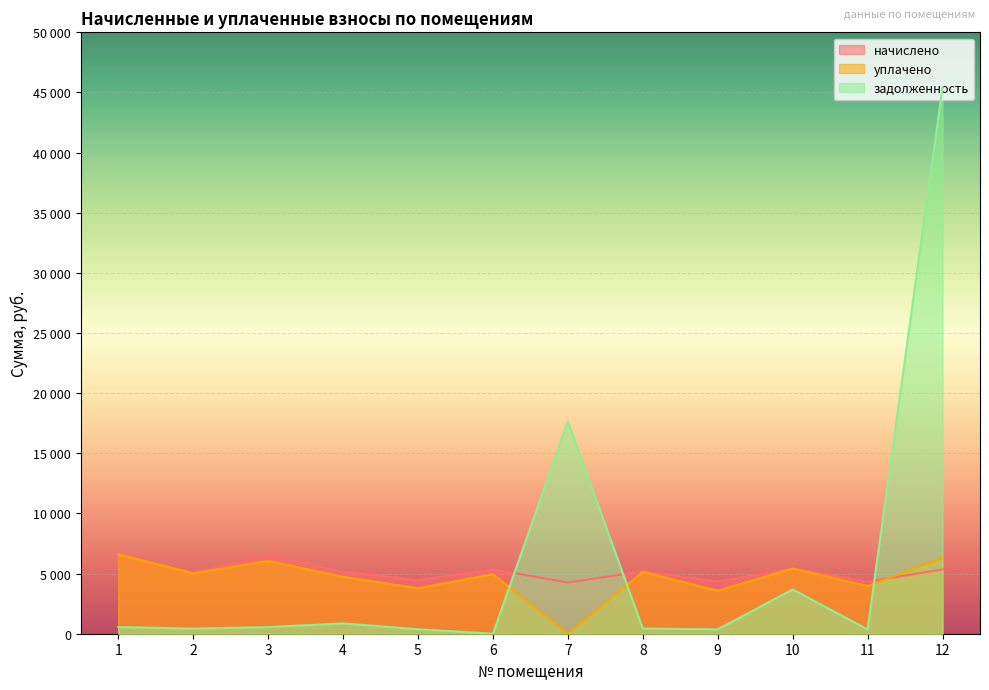

Reading left to right, what are all the values shown in this chart?

начислено: 6657.4	5068.3	6597.8	5151.0	4456.4	5349.4	4258.1	5184.0	4339.1	5415.6	4324.2	5349.4
уплачено: 6591.3	5018.1	6048.0	4730.9	3777.7	4946.3	0.0	5132.6	3572.9	5415.6	3963.8	6300.0
задолженность: 554.8	422.4	549.8	858.7	371.4	0.0	17652.8	432.0	361.6	3678.1	360.4	45421.5